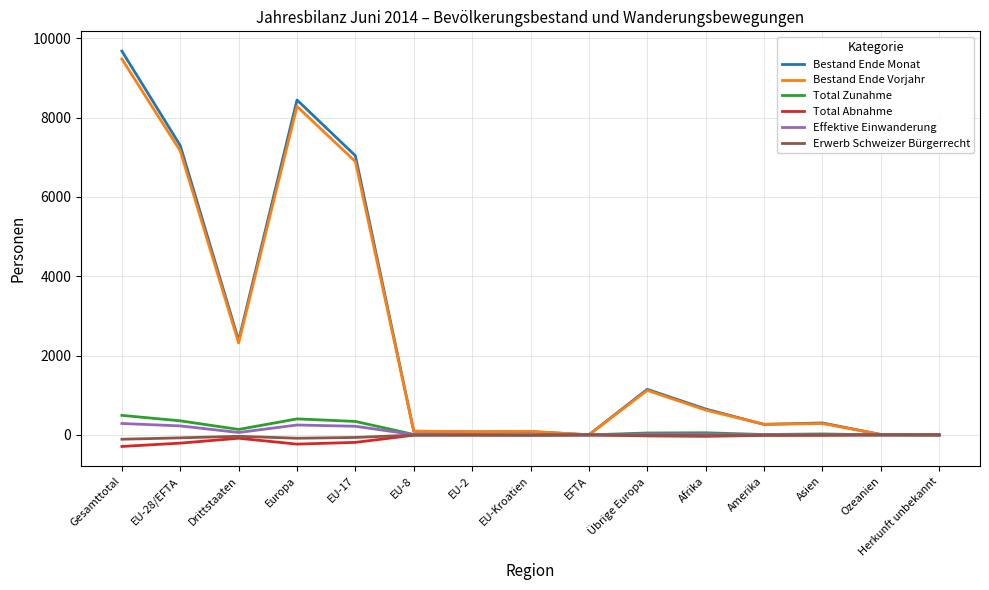

Between Europa and Herkunft unbekannt, which series saw the biggest shift?

Bestand Ende Monat